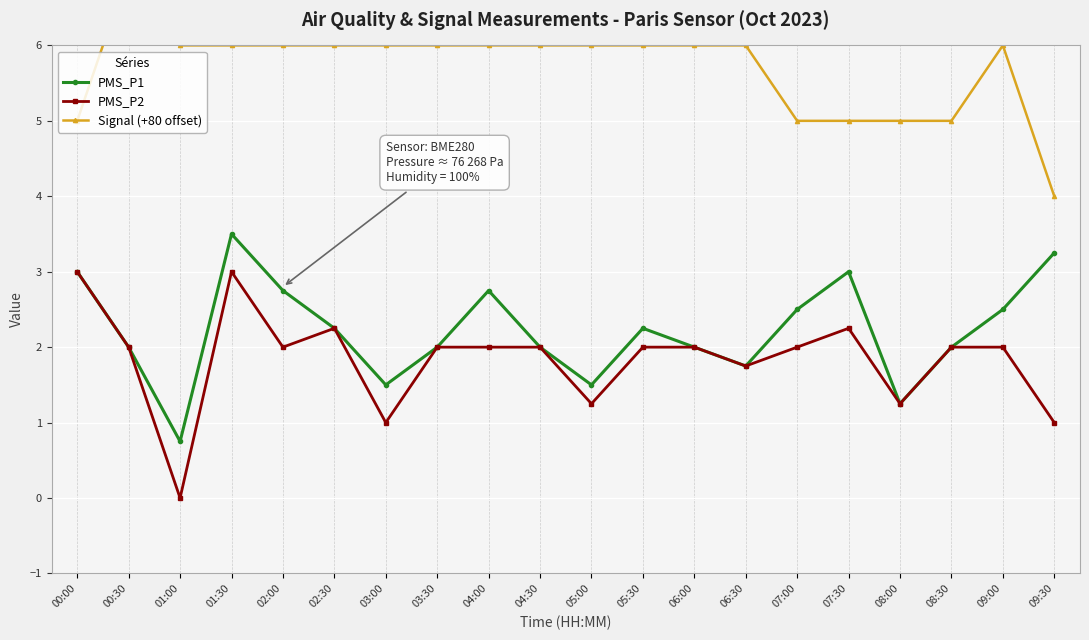

Which series has the largest total across all categories?

Signal (+80 offset)